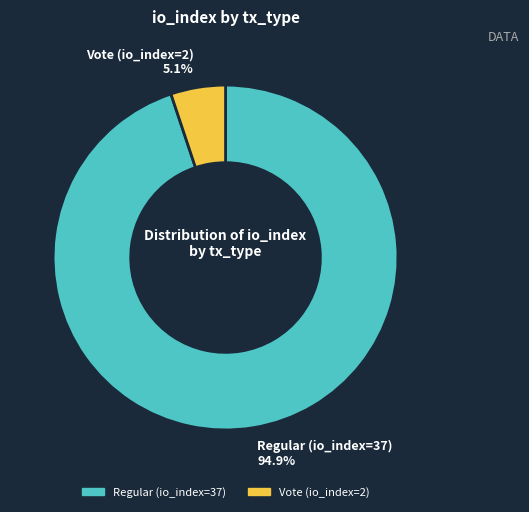

What percentage is the Regular (io_index=37) slice, to the nearest percent?

95%